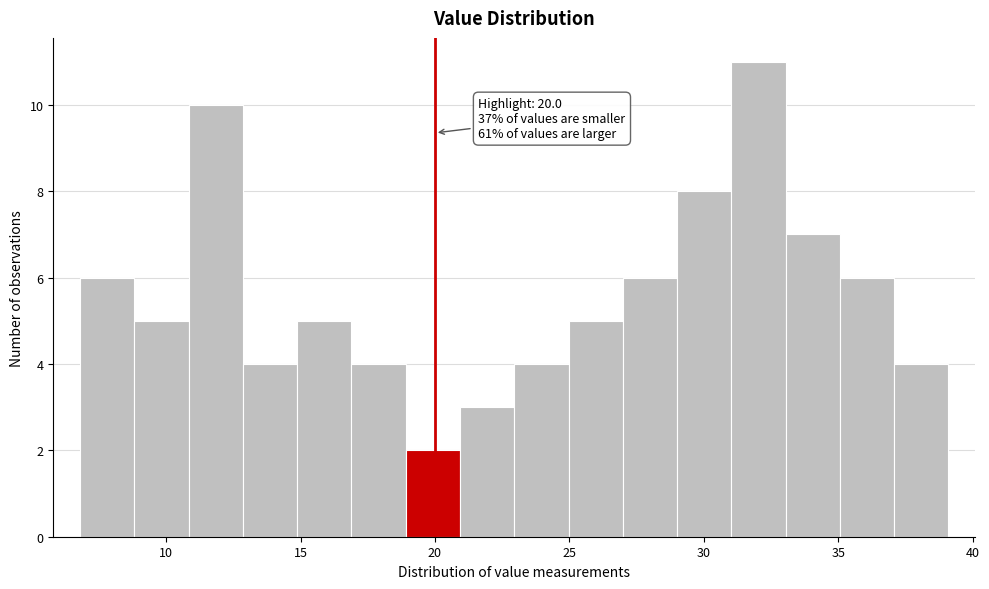

Which range on the x-axis has the tallest bar?

31 to 33